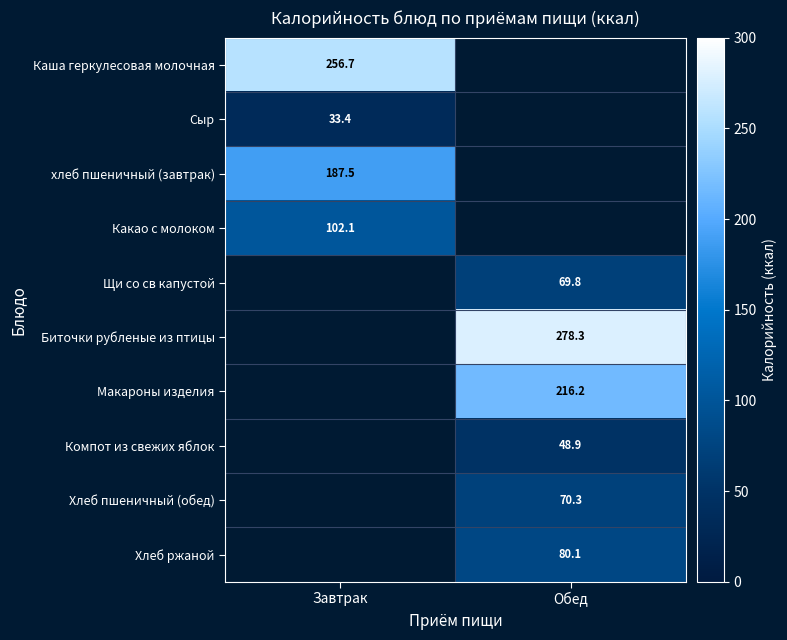

How many distinct data groups are displayed?

10